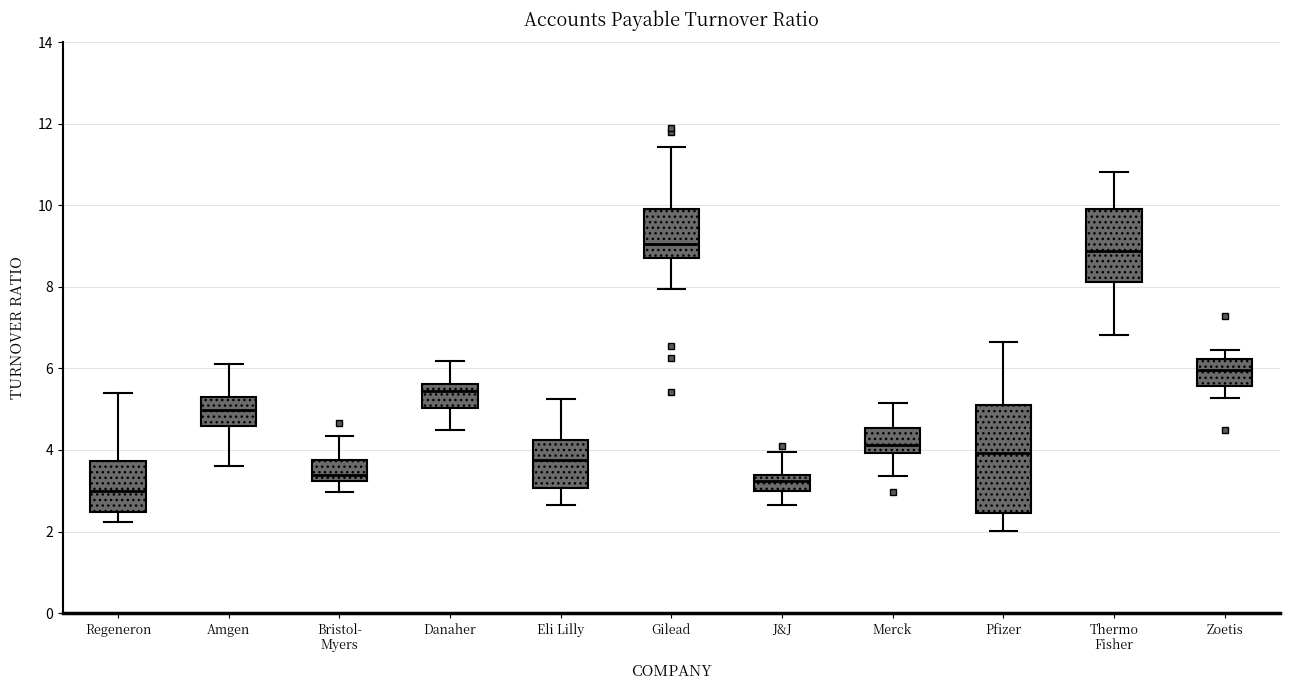

Reading left to right, transcribe this box plot: for each box, give where its median line is, the range the box spans, and where its two whiskers end, as read against the y-axis. The values are not printed on the chart, so give them approximately, as read against the axis.

Regeneron: median 3.0, box 2.4 to 3.8, whiskers 2.2 to 5.4
Amgen: median 5.0, box 4.6 to 5.4, whiskers 3.6 to 6.2
Bristol- Myers: median 3.4, box 3.2 to 3.8, whiskers 3.0 to 4.4
Danaher: median 5.4, box 5.0 to 5.6, whiskers 4.4 to 6.2
Eli Lilly: median 3.8, box 3.0 to 4.2, whiskers 2.6 to 5.2
Gilead: median 9.0, box 8.8 to 10.0, whiskers 8.0 to 11.4
J&J: median 3.2, box 3.0 to 3.4, whiskers 2.6 to 4.0
Merck: median 4.2, box 4.0 to 4.6, whiskers 3.4 to 5.2
Pfizer: median 4.0, box 2.4 to 5.2, whiskers 2.0 to 6.6
Thermo Fisher: median 8.8, box 8.2 to 10.0, whiskers 6.8 to 10.8
Zoetis: median 6.0, box 5.6 to 6.2, whiskers 5.2 to 6.4